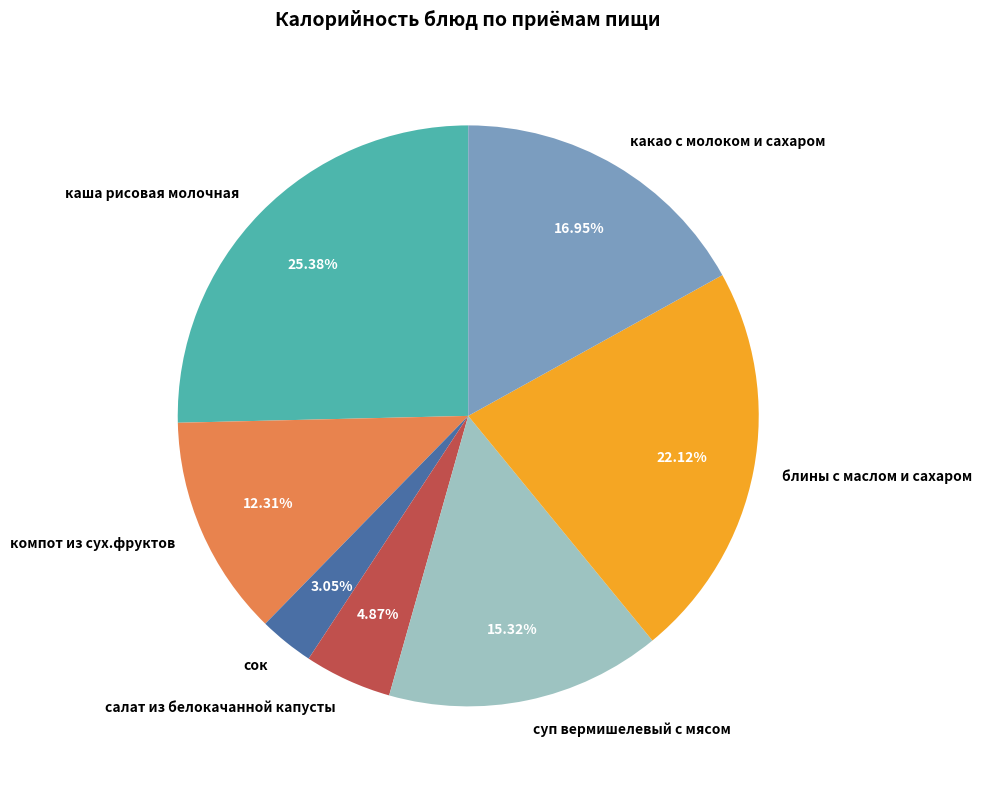

To the nearest percent, what percentage of the pie is компот из сух.фруктов?

12%